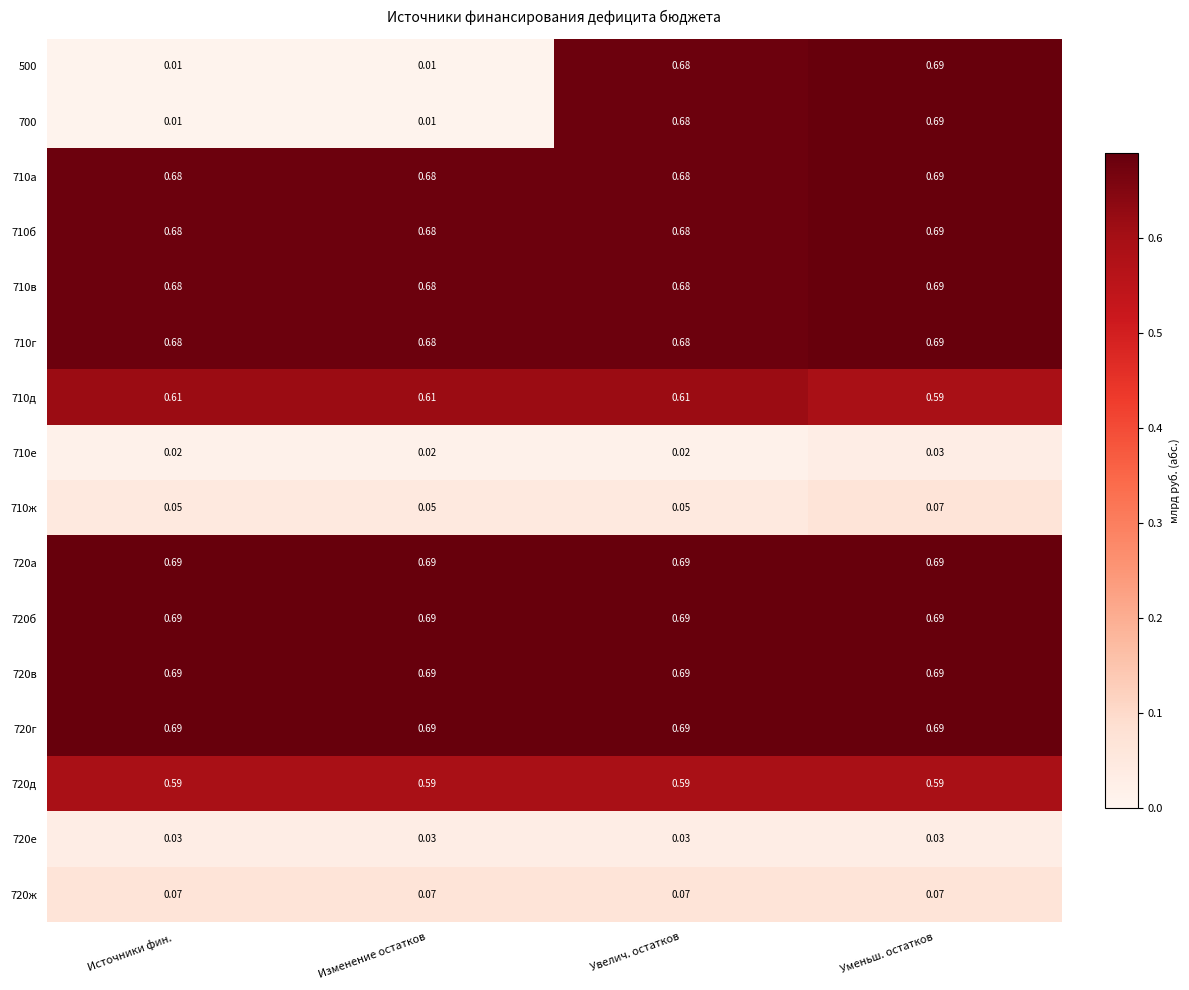

At which label is 710д closest to 0?

Уменьш. остатков